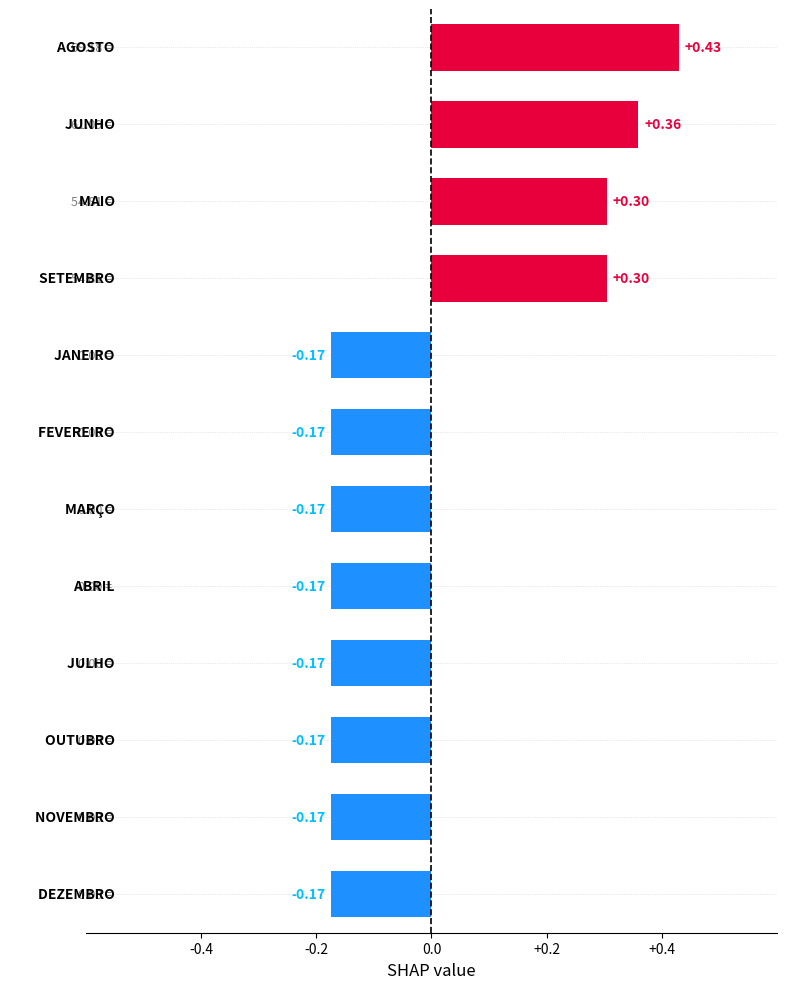

What is the difference between the maximum and minimum values?

0.6